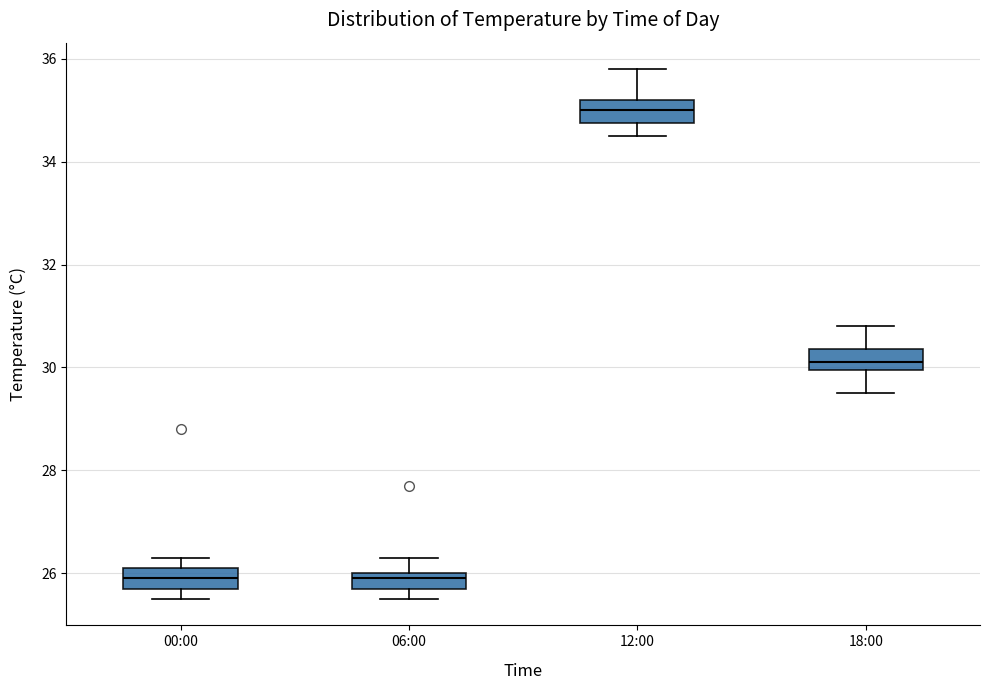

Reading left to right, transcribe this box plot: for each box, give where its median line is, the range the box spans, and where its two whiskers end, as read against the y-axis. The values are not printed on the chart, so give them approximately, as read against the axis.

00:00: median 26.0, box 25.8 to 26.2, whiskers 25.6 to 26.4
06:00: median 26.0 (just below the box's upper edge), box 25.8 to 26.0, whiskers 25.6 to 26.4
12:00: median 35.0, box 34.8 to 35.2, whiskers 34.6 to 35.8
18:00: median 30.2, box 30.0 to 30.4, whiskers 29.6 to 30.8